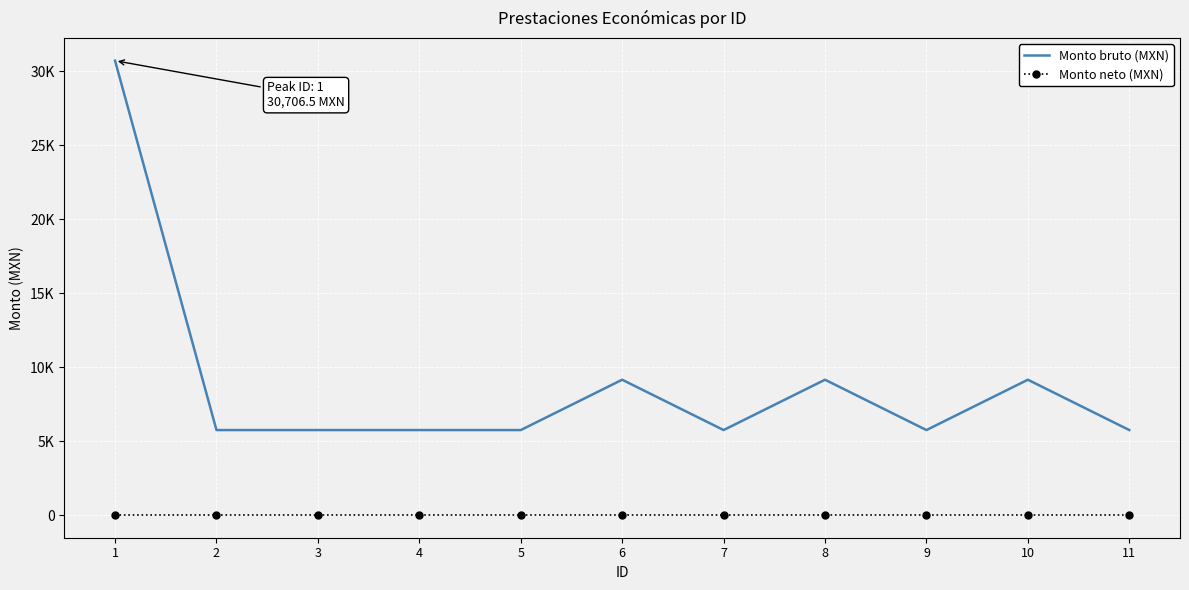

What are all the series names shown in the legend?

Monto bruto (MXN), Monto neto (MXN)